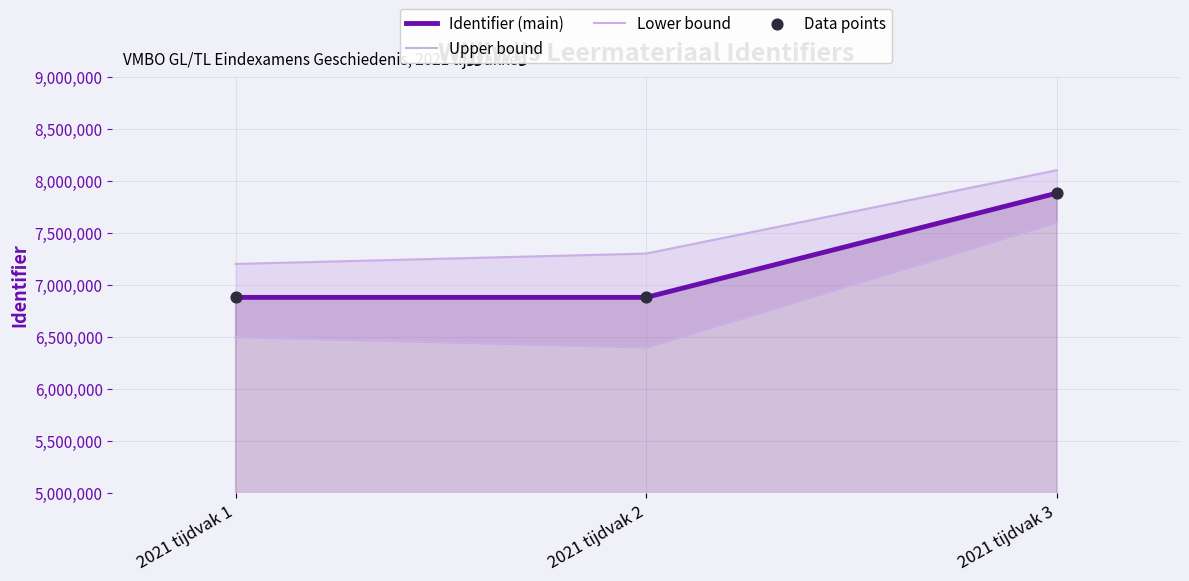

Is the value of Identifier (main) at 2021 tijdvak 2 greater than the value of Upper bound at 2021 tijdvak 2?

No